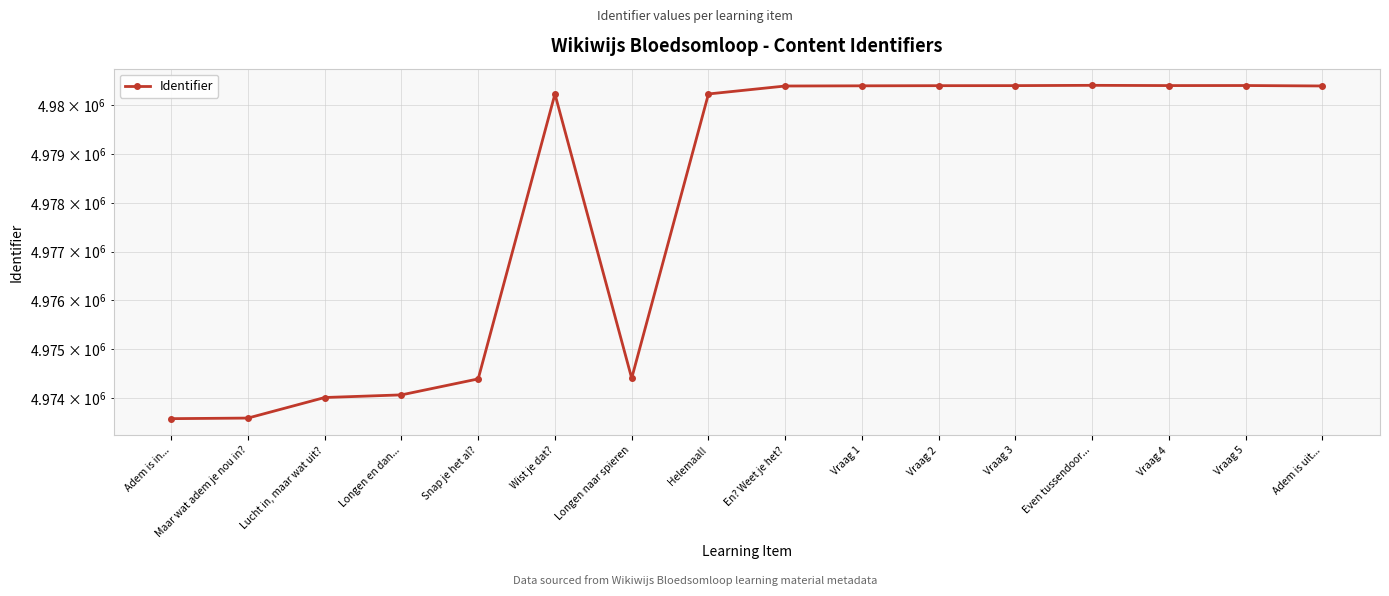

How many lines are shown in the chart?

1